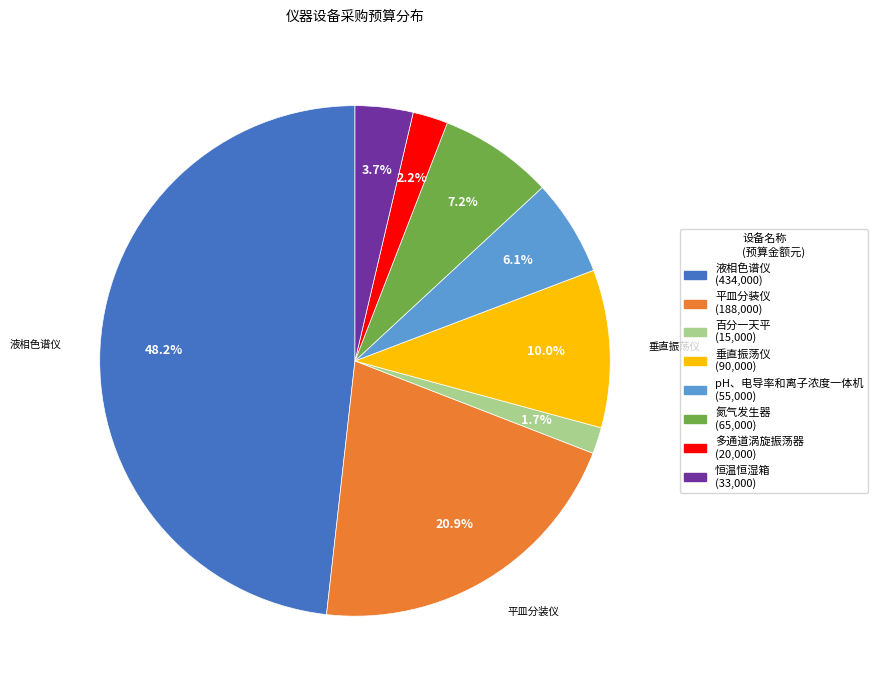

Is there any slice that represents more than half of the pie?

No